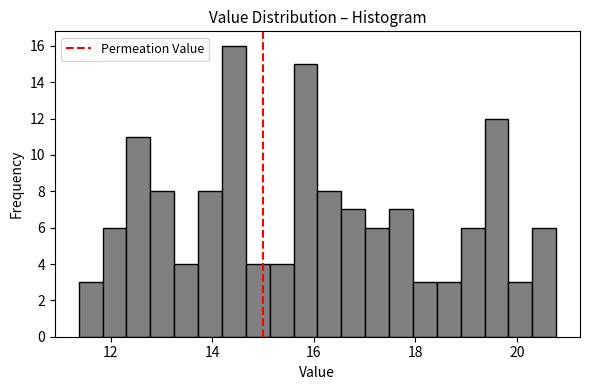

Read against the x-axis, roughly where is the centre of the tallest bar?

14.4